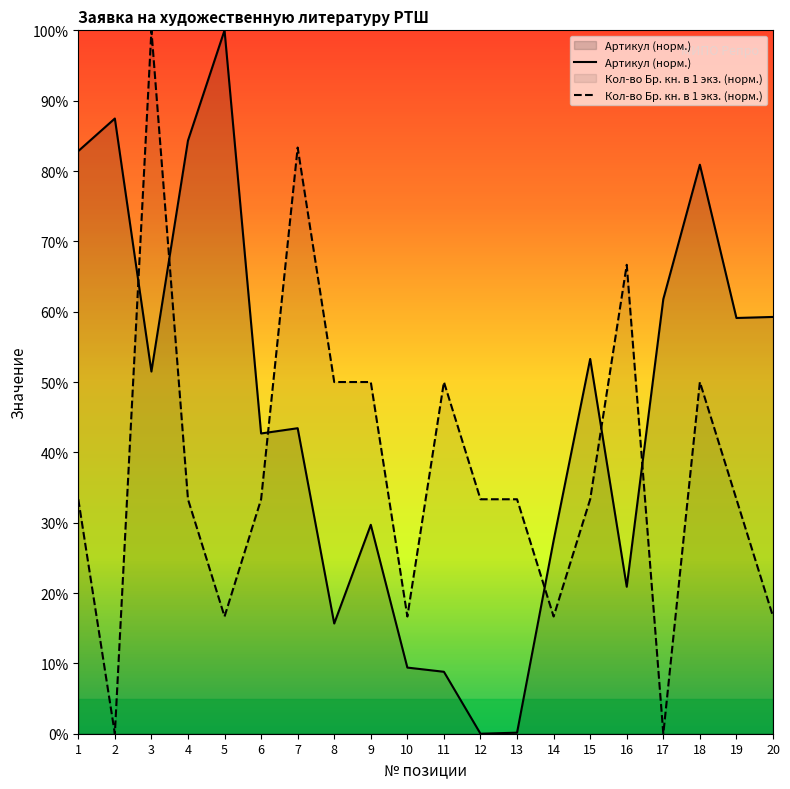

Reading right to left, list all the values displayed in this chart.

Артикул: 20=59.3	19=59.1	18=80.9	17=61.8	16=20.9	15=53.3	14=27.5	13=0.1	12=0.0	11=8.8	10=9.4	9=29.7	8=15.7	7=43.4	6=42.7	5=100.0	4=84.3	3=51.5	2=87.5	1=82.8
Кол-во Бр. кн. в 1 экз.: 20=16.7	19=33.3	18=50.0	17=0.0	16=66.7	15=33.3	14=16.7	13=33.3	12=33.3	11=50.0	10=16.7	9=50.0	8=50.0	7=83.3	6=33.3	5=16.7	4=33.3	3=100.0	2=0.0	1=33.3